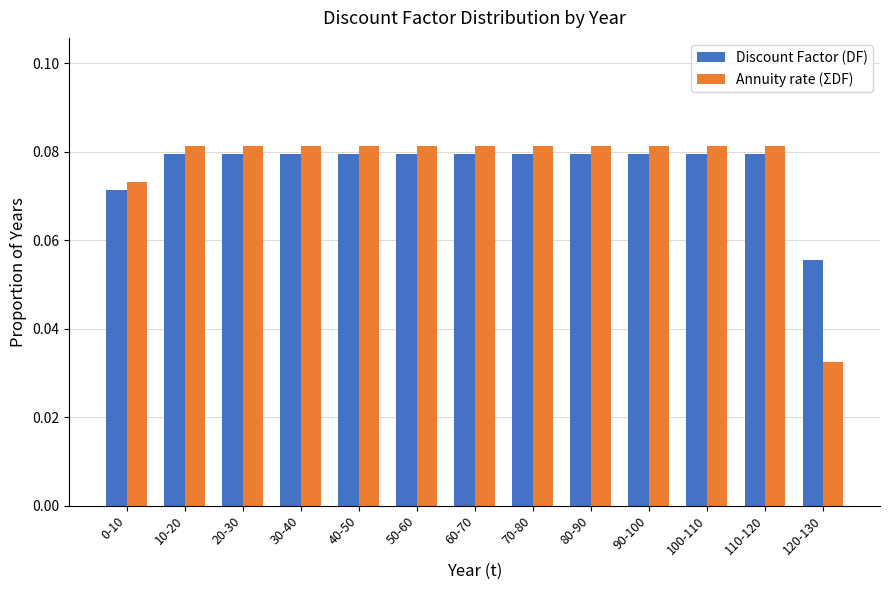

Which category has the lowest value in the Discount Factor (DF) series?

120-130